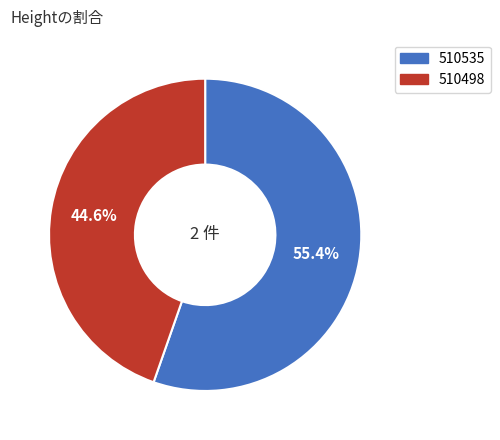

To the nearest percent, what portion does 510498 represent?

45%